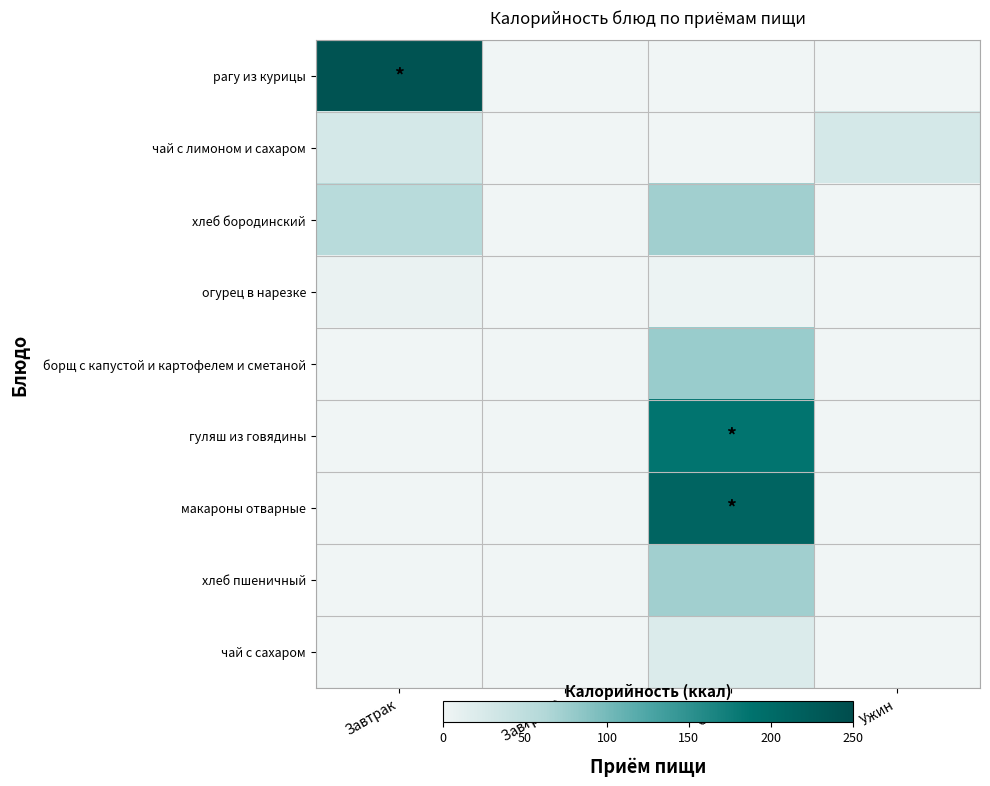

List the series in order of their peak value, lowest first.

огурец в нарезке, чай с сахаром, чай с лимоном и сахаром, хлеб бородинский, хлеб пшеничный, борщ с капустой и картофелем и сметаной, гуляш из говядины, макароны отварные, рагу из курицы